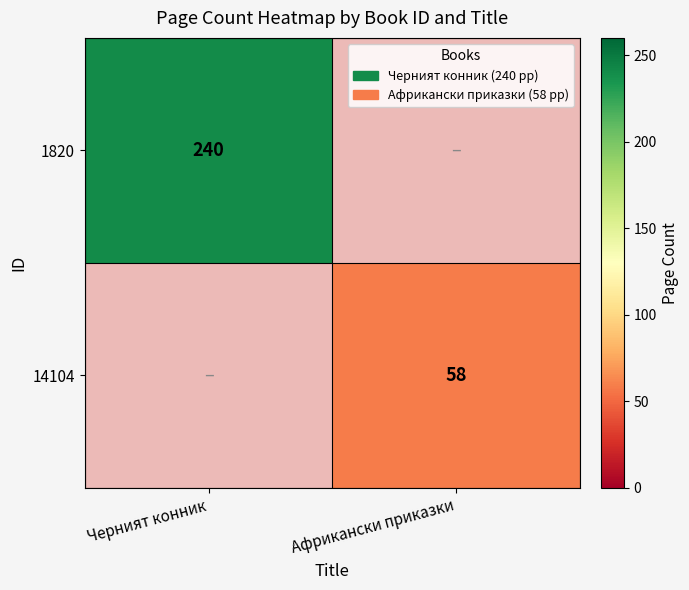

The 1820 series shows 427 at Черният конник. True or false?

False